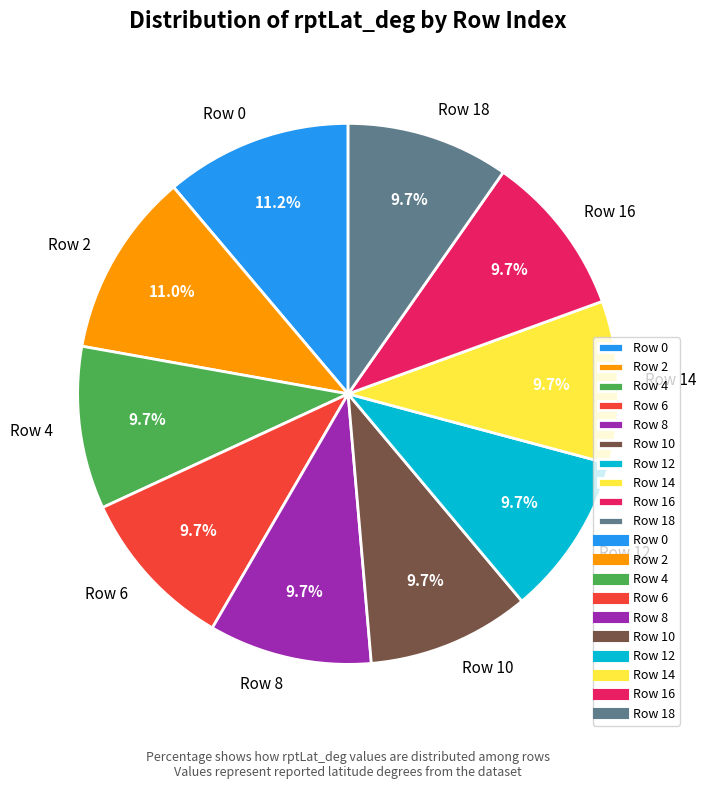

True or false: Row 2 accounts for 2% of the total.

False